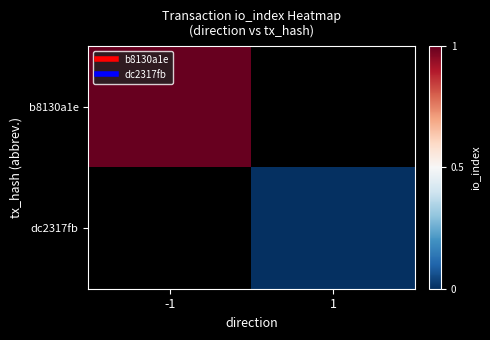

Is the value of b8130a1e at 1 greater than the value of dc2317fb at -1?

No